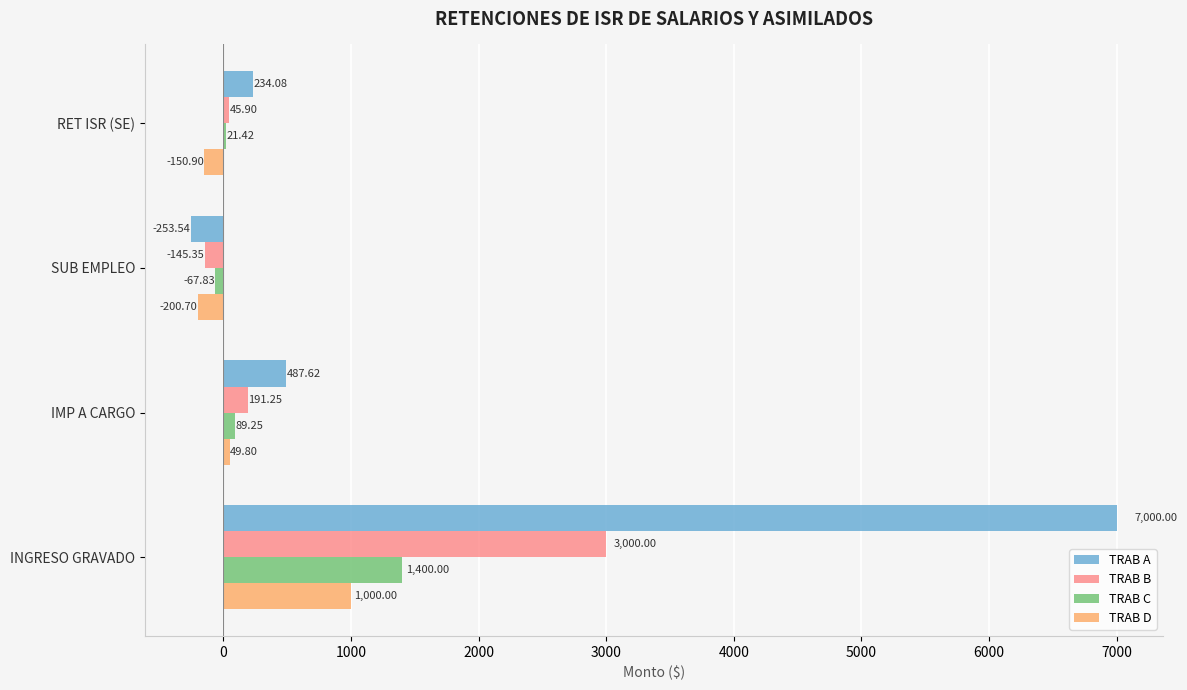

What is the total value across all series at IMP A CARGO?

817.9